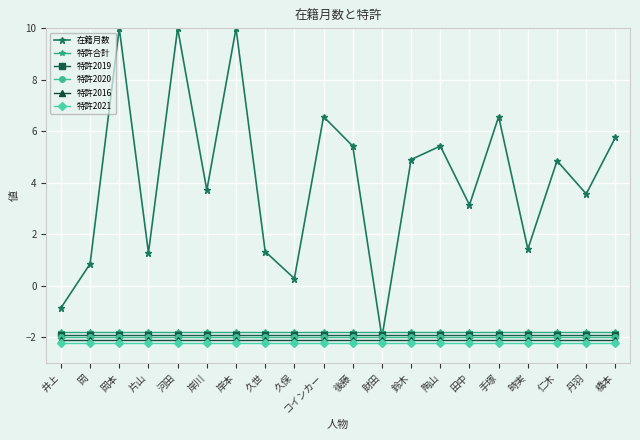

Which series changed the most between 久保 and 財田?

在籍月数